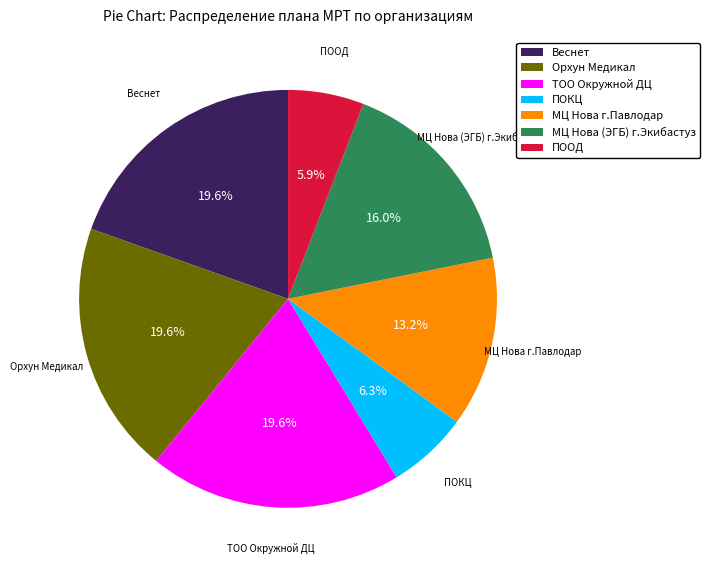

What is the ratio of the value at ТОО Окружной ДЦ to the value at МЦ Нова (ЭГБ) г.Экибастуз?

1.2